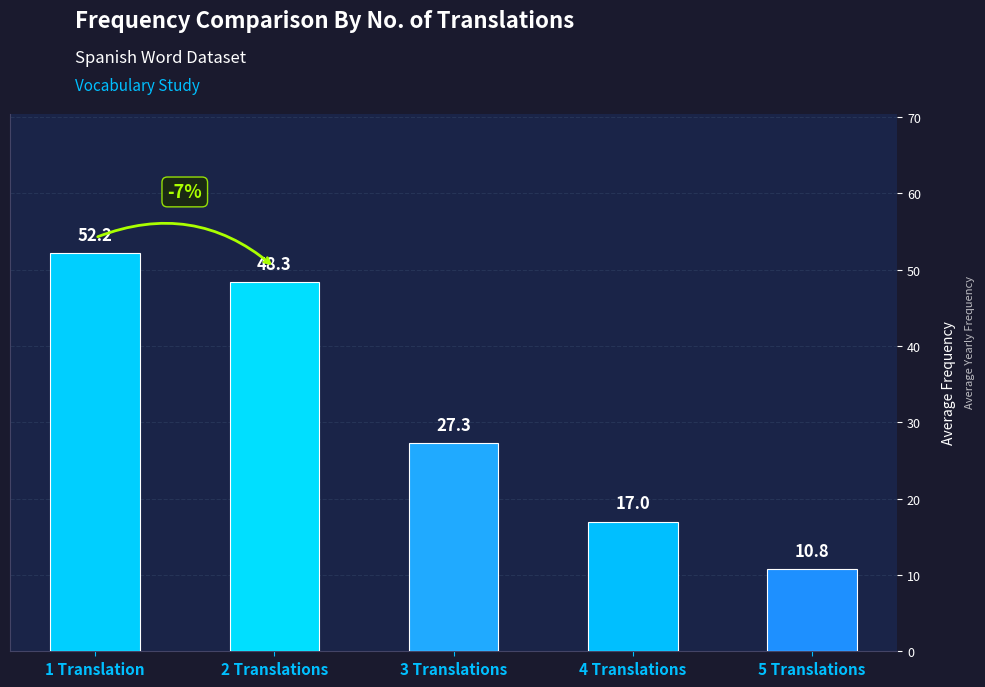

What is the label of the 3rd bar from the right?

3 Translations